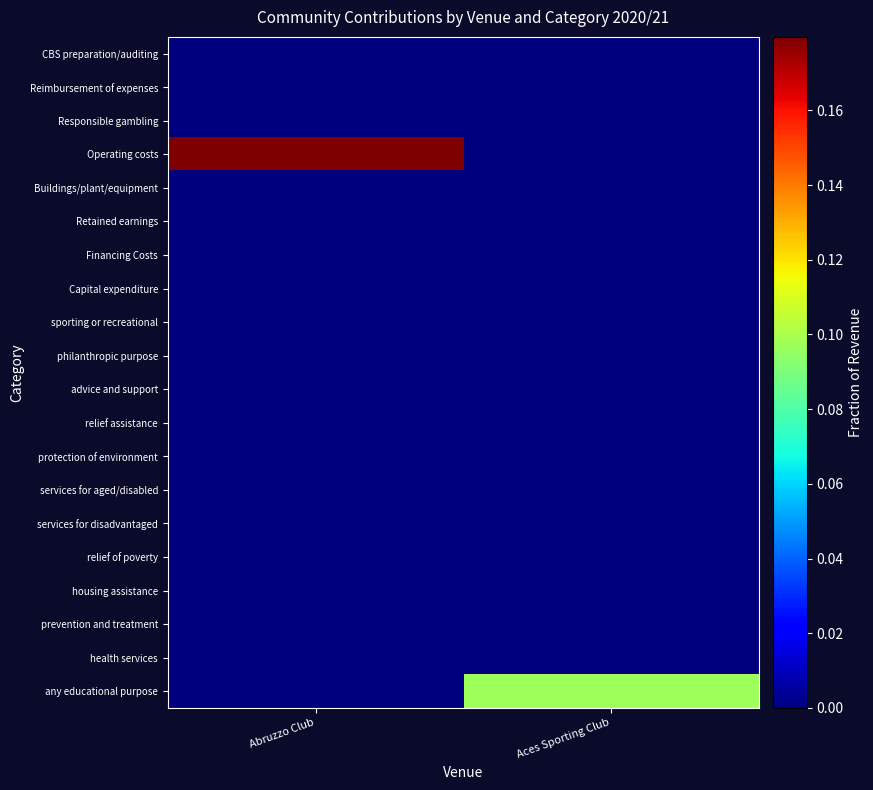

What is the total value across all series at Aces Sporting Club?

0.1